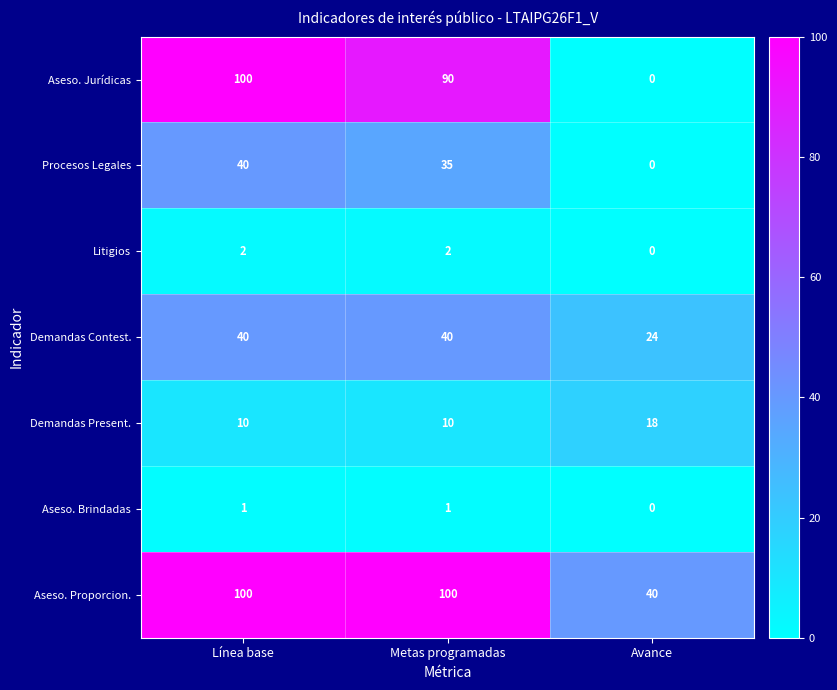

How many Procesos Legales values are between 0 and 40?

3